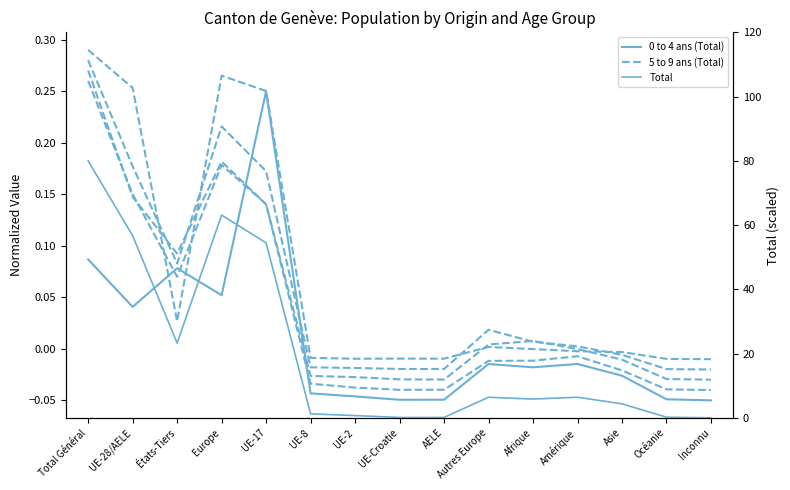

What is the difference between the second highest and minimum values in the 10 to 14 ans (Total) series?

0.2